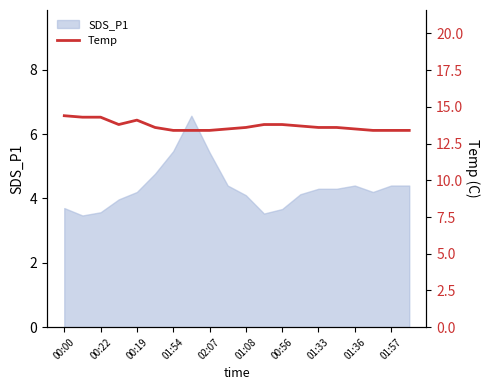

How many lines are shown in the chart?

1